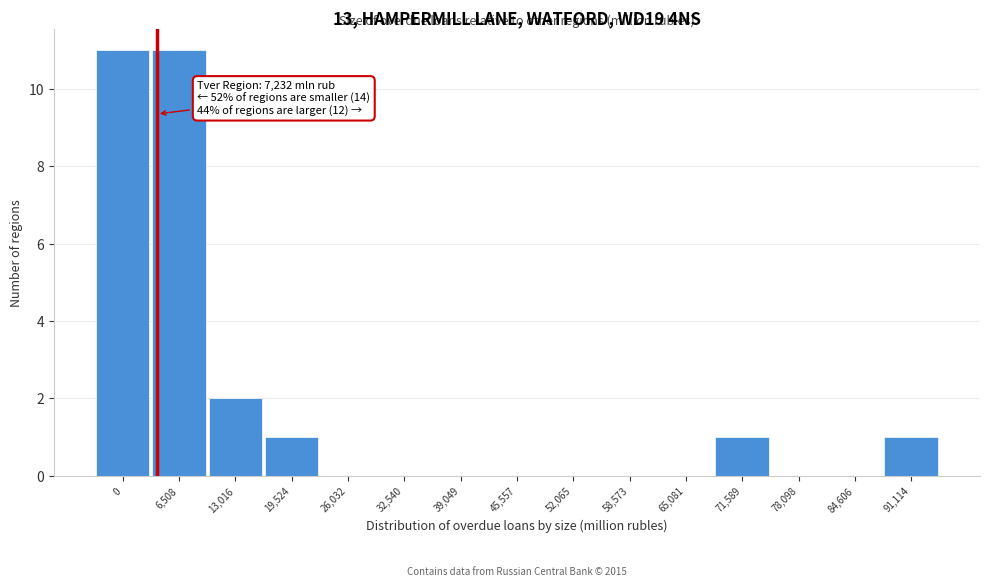

Reading left to right, what are all the values shown in this chart?

0=11	6,508=11	13,016=2	19,524=1	26,032=0	32,540=0	39,049=0	45,557=0	52,065=0	58,573=0	65,081=0	71,589=1	78,098=0	84,606=0	91,114=1